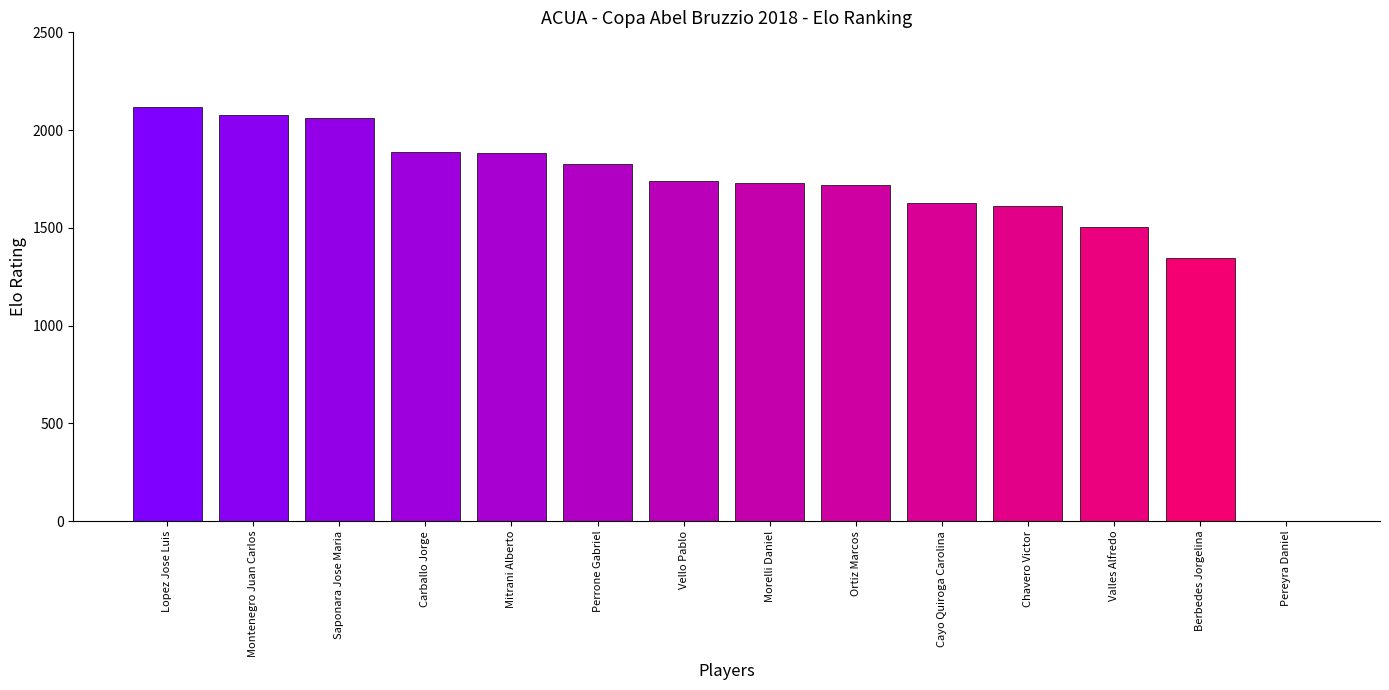

The value at Pereyra Daniel is 0. True or false?

True